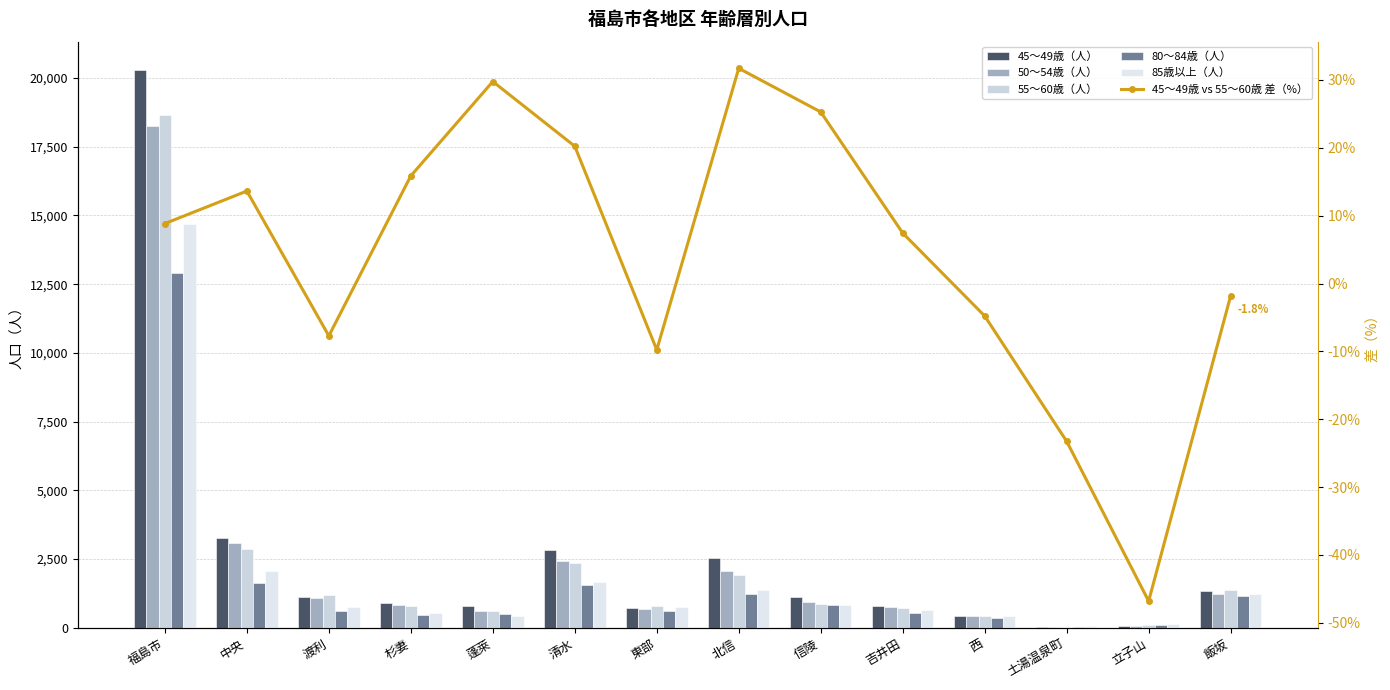

The 45〜49歳 vs 55〜60歳 差（%） series shows -1.8 at 飯坂. True or false?

True